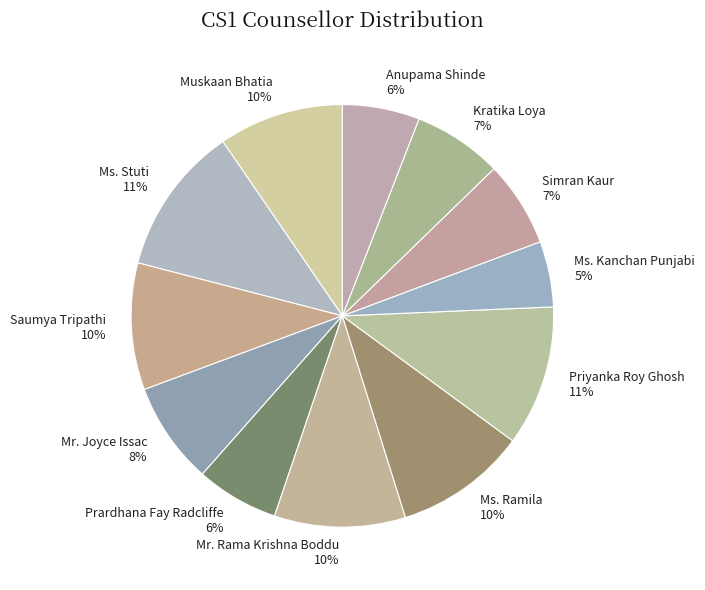

To the nearest percent, what is the difference between the Anupama Shinde and Simran Kaur slice percentages?

1%